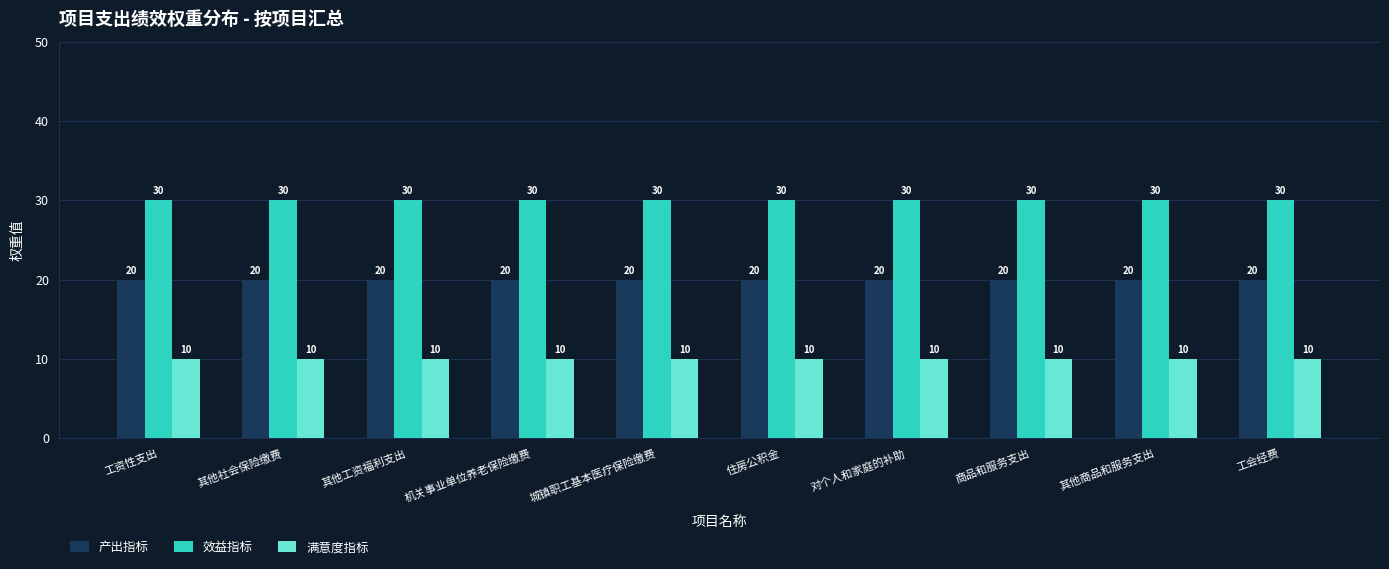

Reading right to left, list all the values displayed in this chart.

产出指标: 20	20	20	20	20	20	20	20	20	20
效益指标: 30	30	30	30	30	30	30	30	30	30
满意度指标: 10	10	10	10	10	10	10	10	10	10